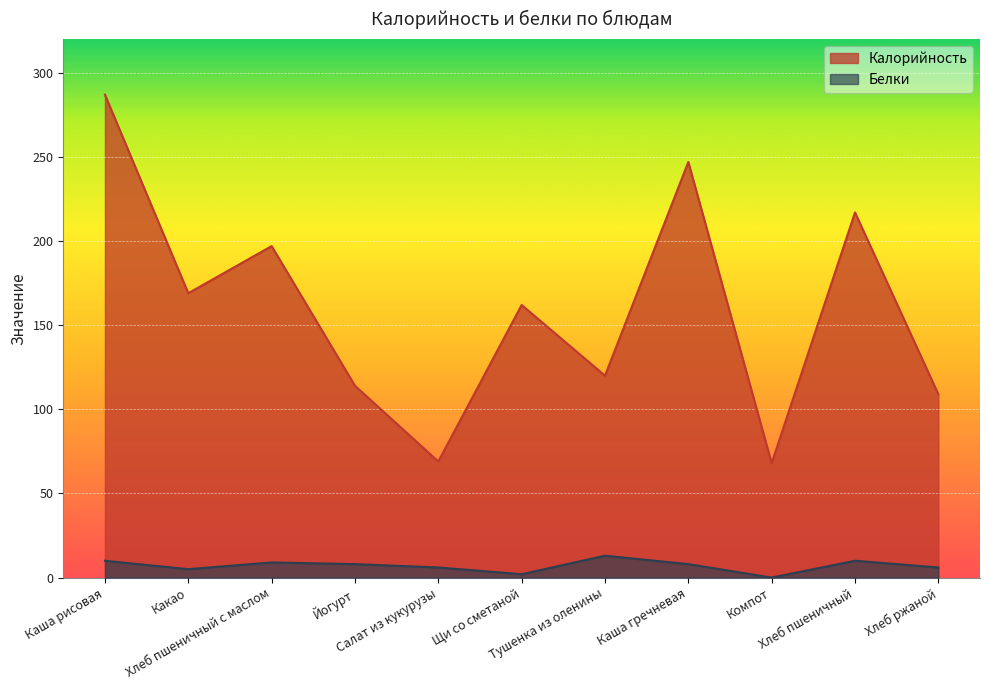

At which category does Белки reach its first local peak?

Хлеб пшеничный с маслом